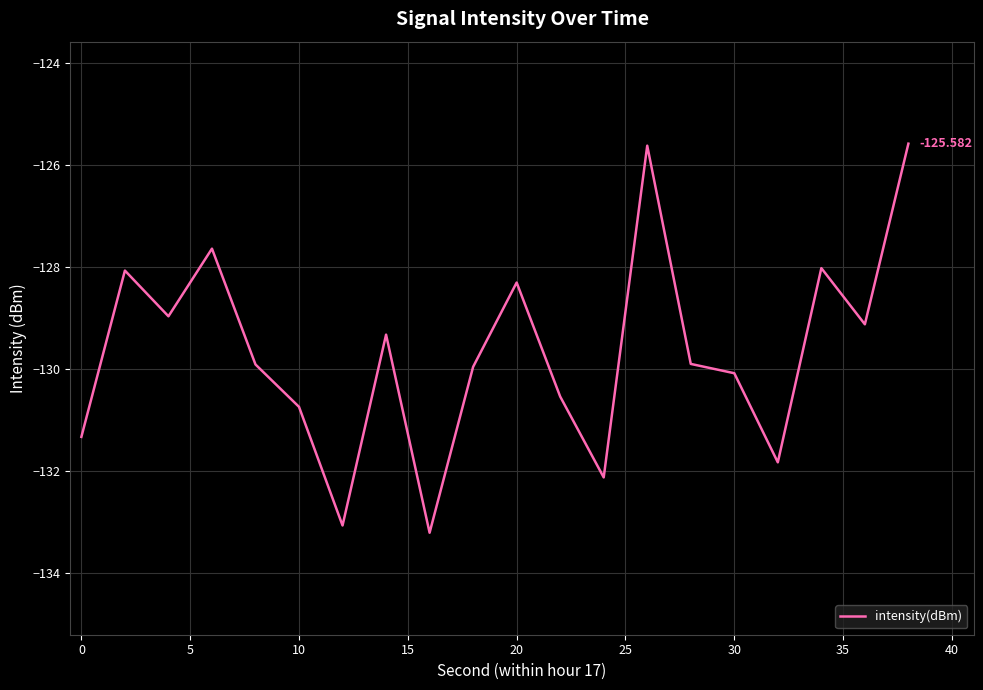

Does the chart have visible grid lines?

Yes